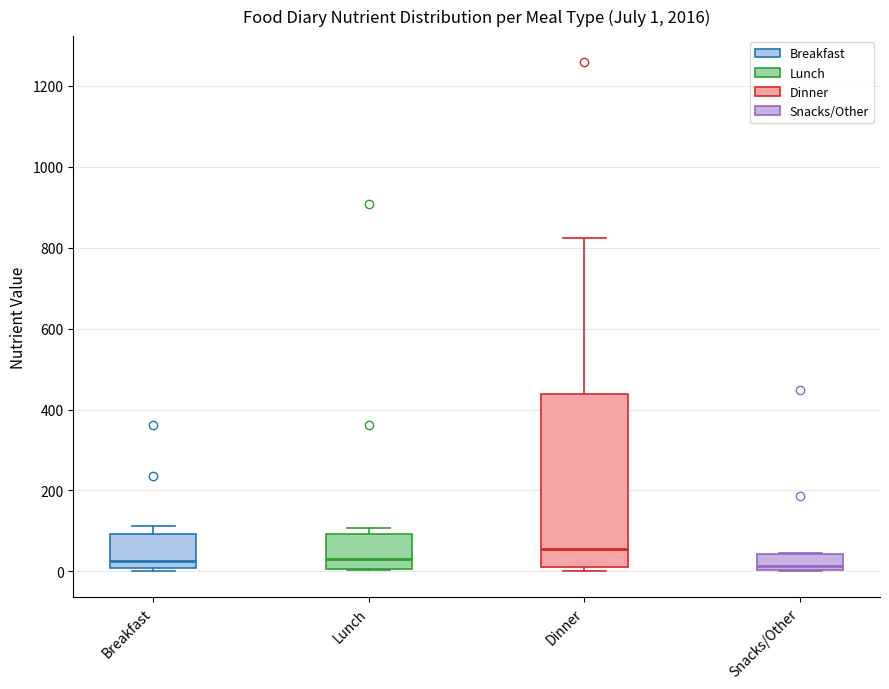

Which box is the tallest, from its lower edge to its upper edge?

Dinner